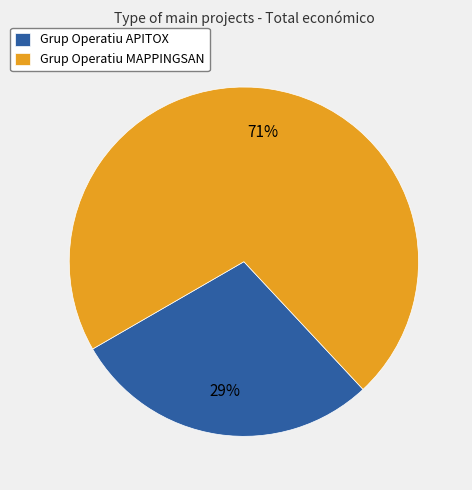

What percentage is the Grup Operatiu APITOX slice, to the nearest percent?

29%